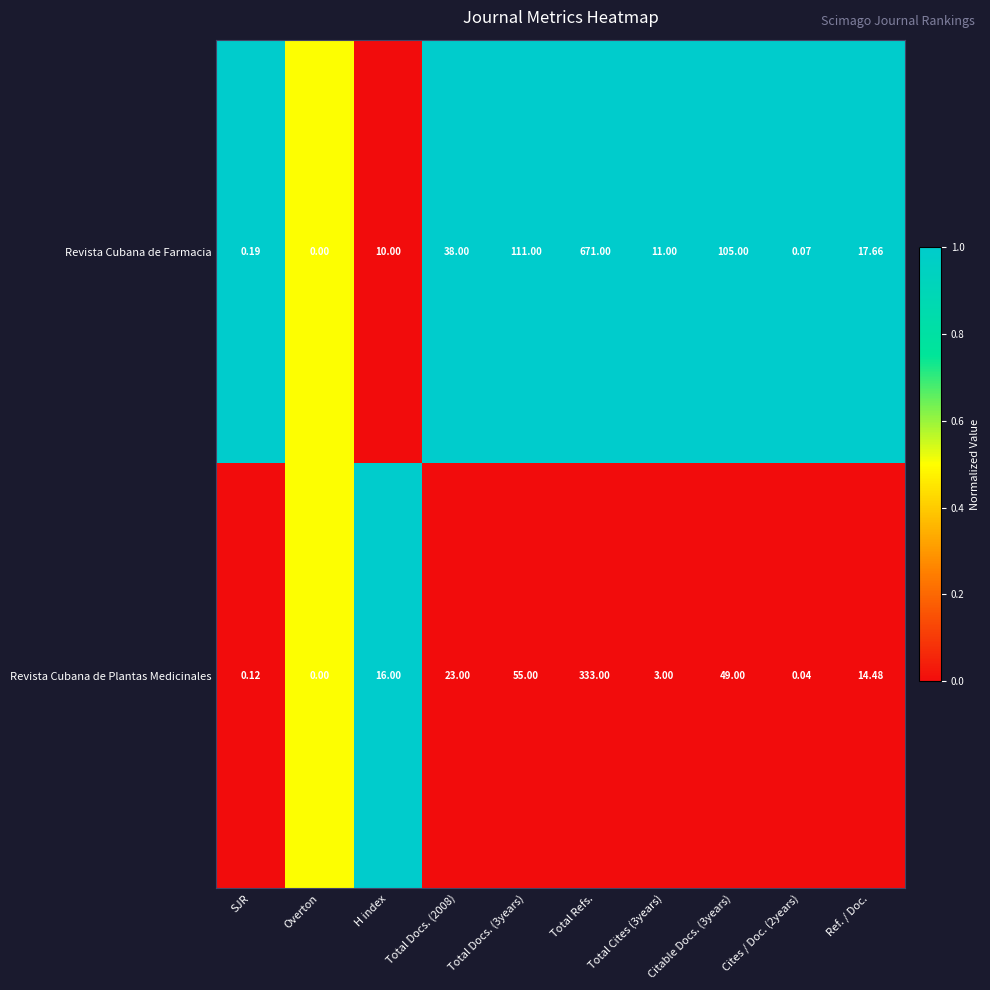

Rank the series by their maximum value, from highest to lowest.

Revista Cubana de Farmacia, Revista Cubana de Plantas Medicinales